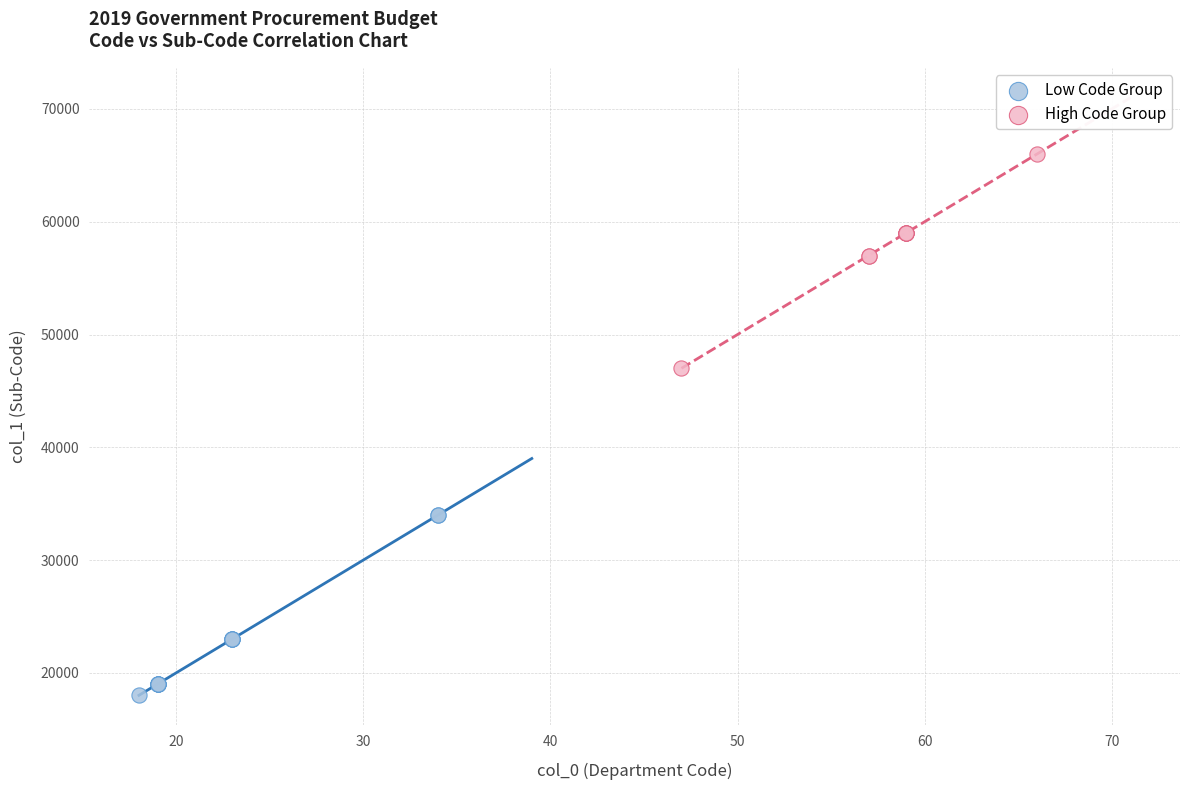

Which series contains the lowest Y value?

Low Code Group